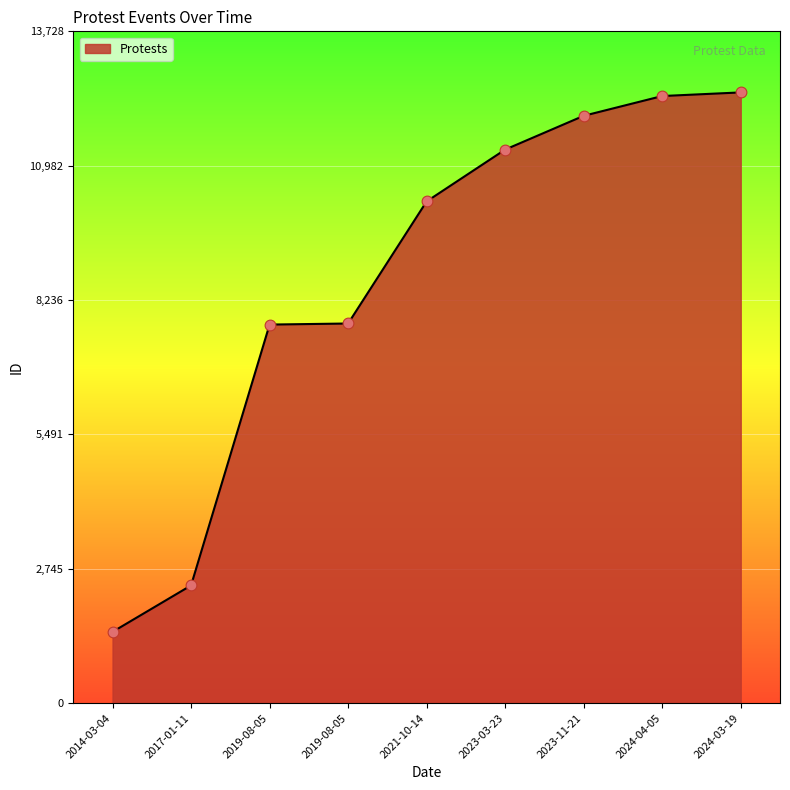

How many lines are shown in the chart?

1